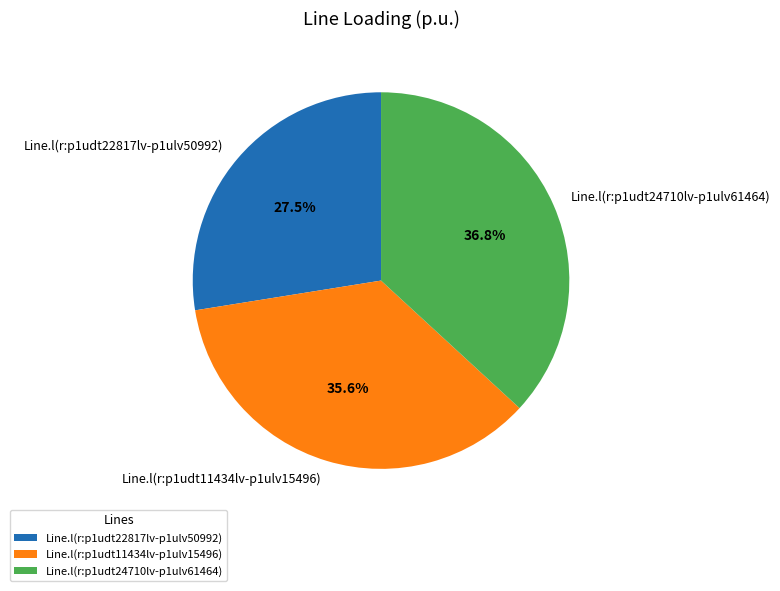

True or false: Line.l(r:p1udt11434lv-p1ulv15496) accounts for 25% of the total.

False